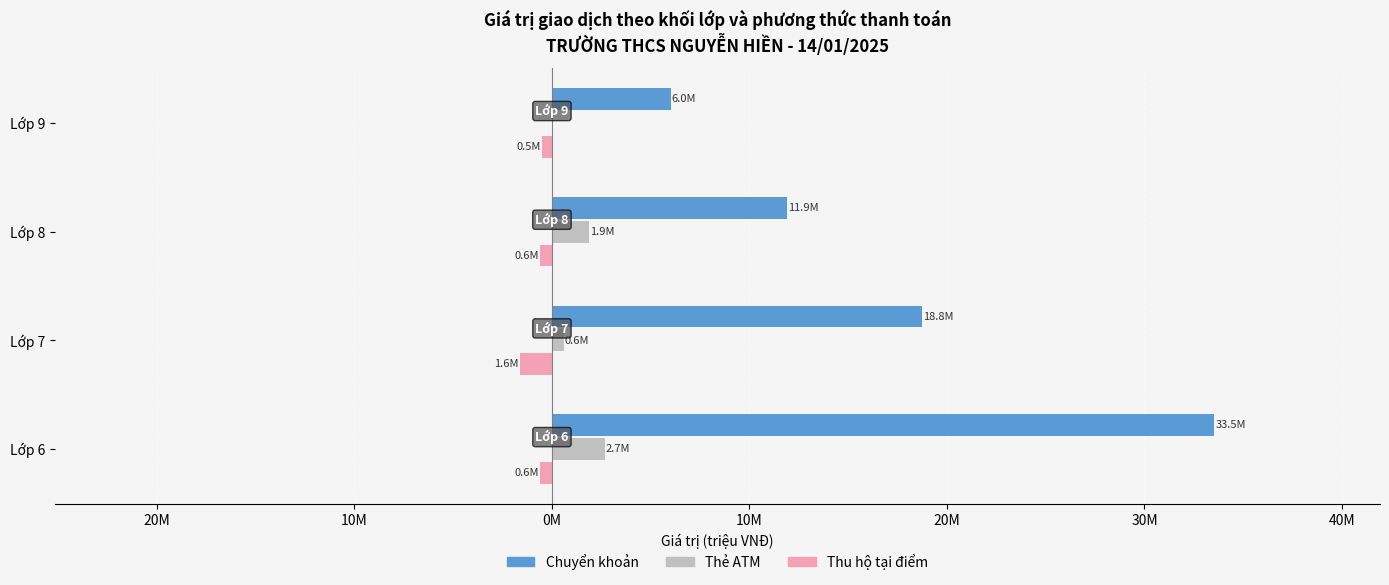

What are all the series names shown in the legend?

Chuyển khoản, Thẻ ATM, Thu hộ tại điểm